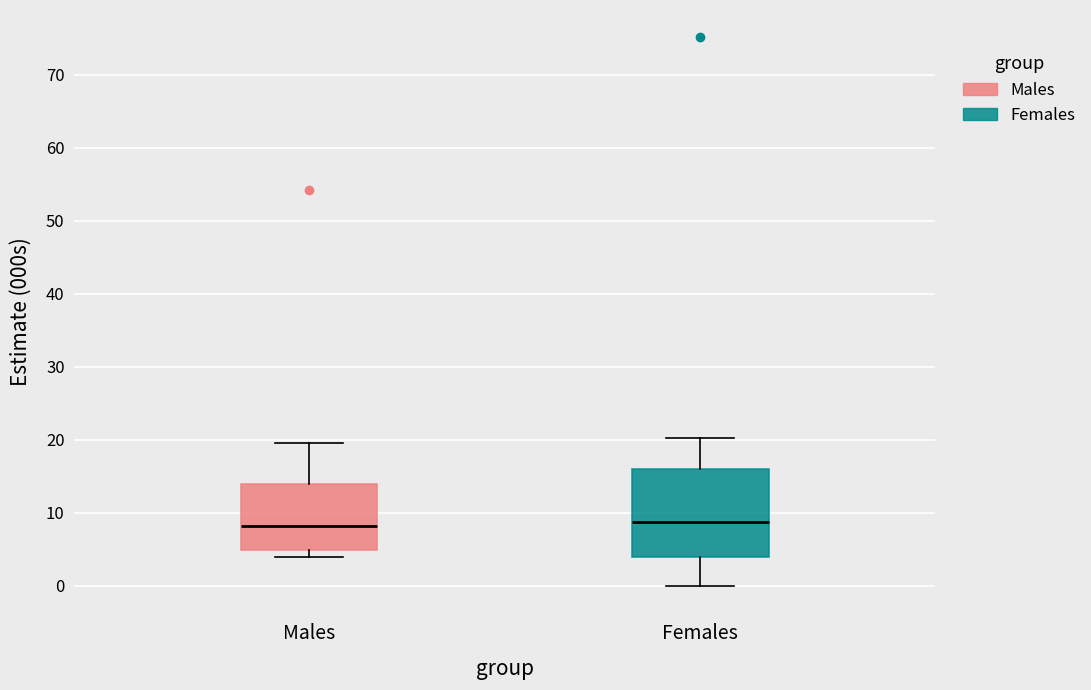

Which box is the tallest, from its lower edge to its upper edge?

Females